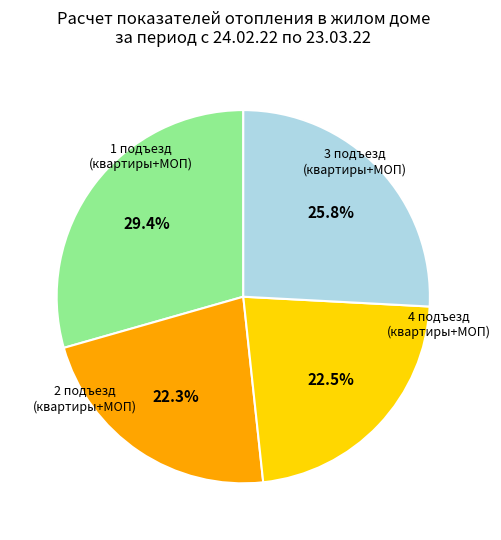

Is the sum of 3 подъезд (квартиры+МОП) and 4 подъезд (квартиры+МОП) greater than half?

No